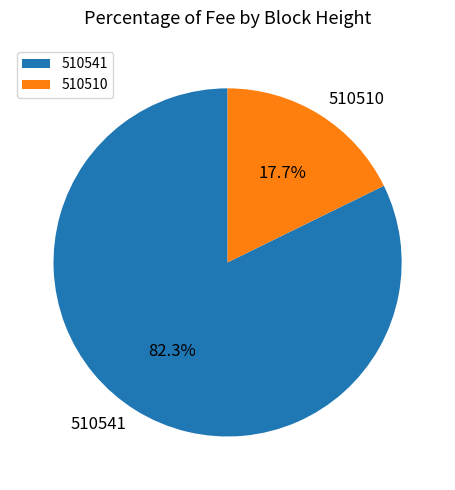

What percentage is the 510510 slice, to the nearest percent?

18%